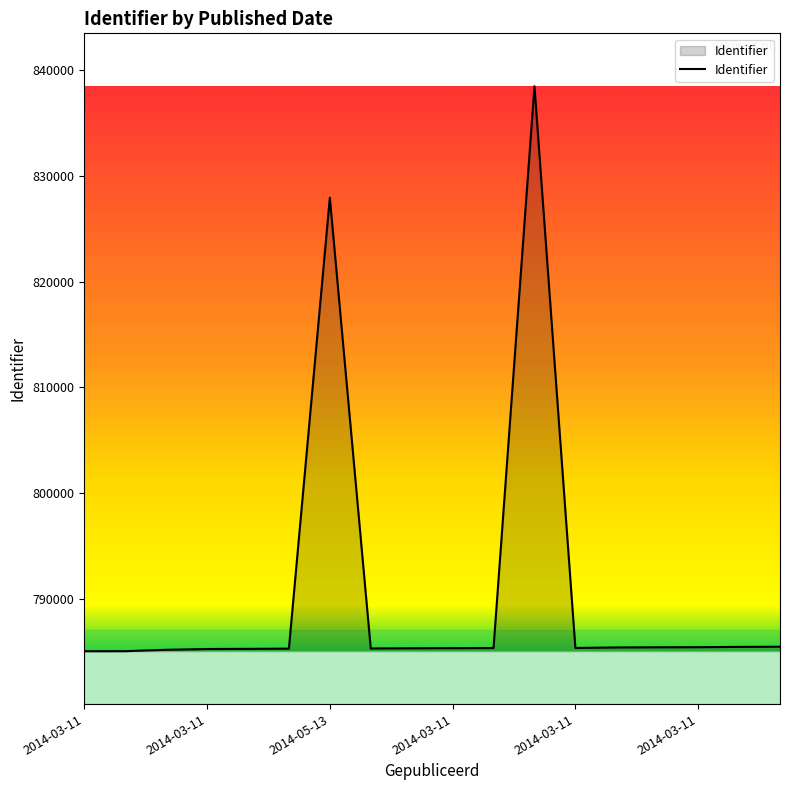

What is the maximum value shown in the chart?

838485